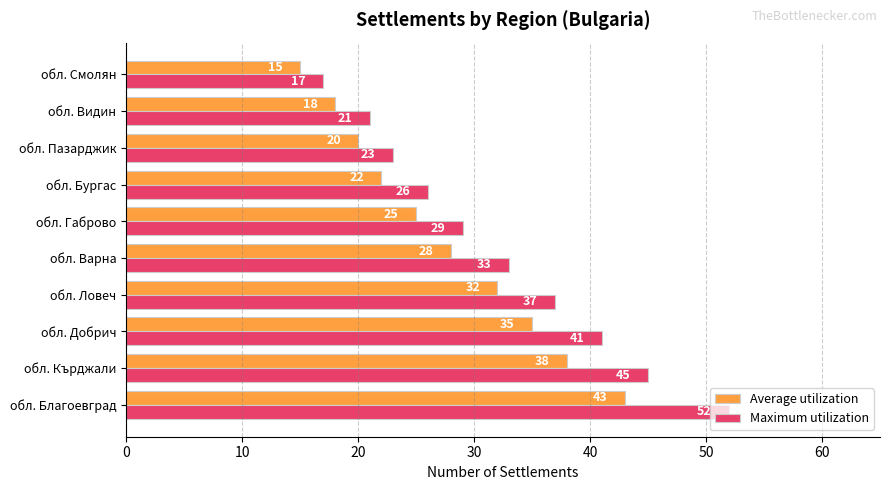

At обл. Пазарджик, list the series in order from largest to smallest.

Maximum utilization, Average utilization